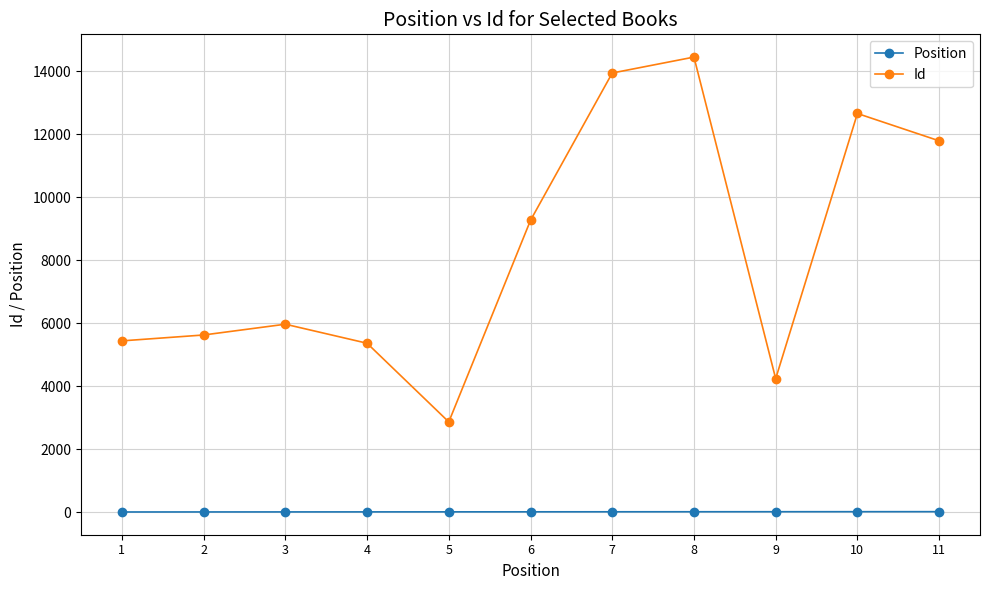

What is the greatest value displayed?

14443